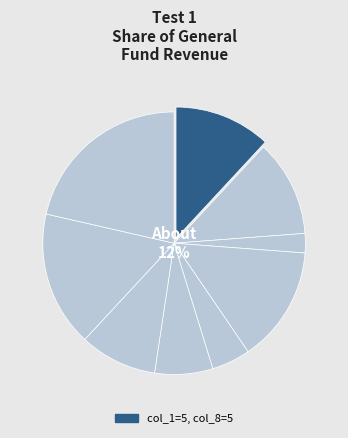

To the nearest percent, what is the combined percentage of 8 and 2?

11%